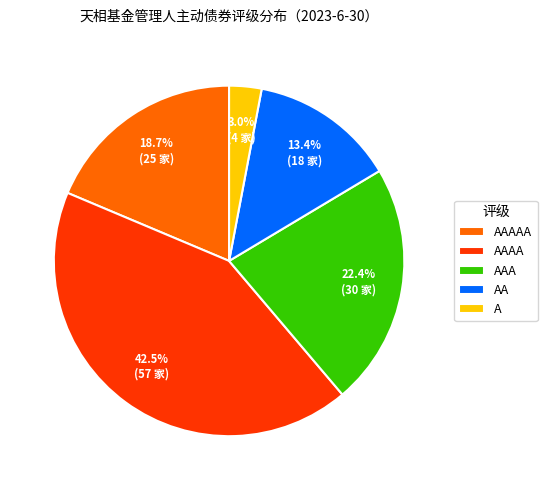

Which slice is the largest?

AAAA